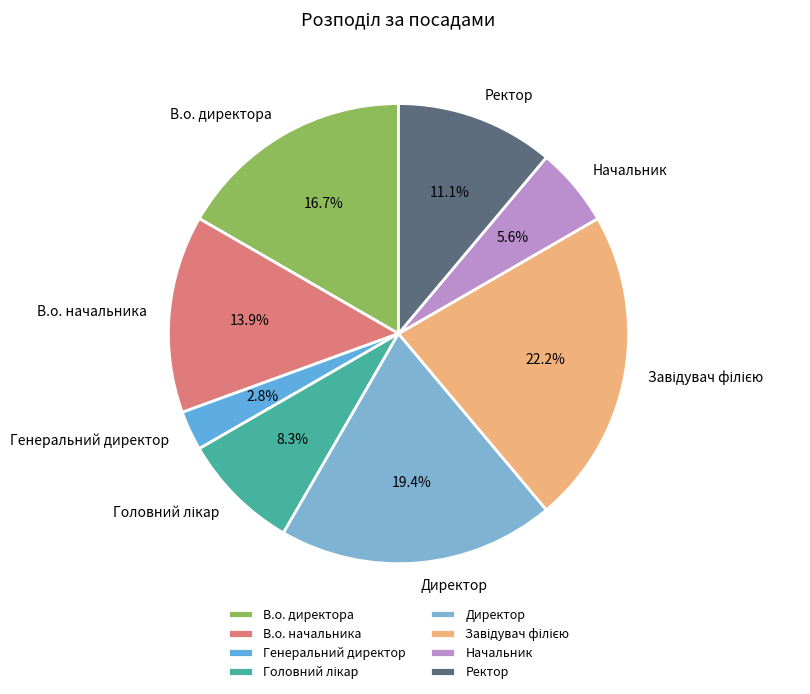

Which category has the smallest portion of the pie?

Генеральний директор